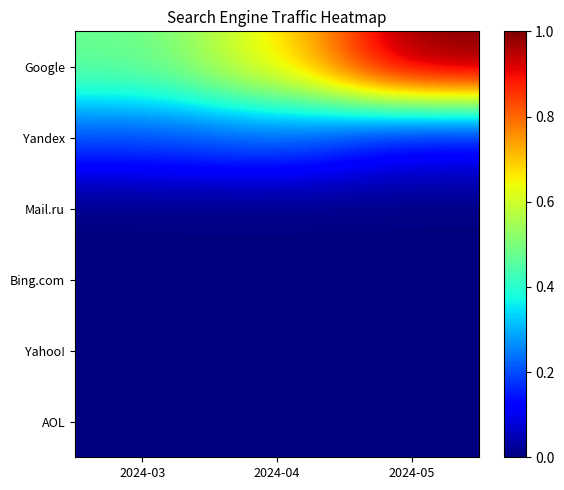

Reading right to left, what are all the values shown in this chart?

Google: 2024-05=1.0	2024-04=0.7	2024-03=0.5
Yandex: 2024-05=0.1	2024-04=0.2	2024-03=0.2
Mail.ru: 2024-05=0.0	2024-04=0.0	2024-03=0.0
Bing.com: 2024-05=0.0	2024-04=0.0	2024-03=0.0
Yahoo!: 2024-05=0.0	2024-04=0.0	2024-03=0.0
AOL: 2024-05=0.0	2024-04=0.0	2024-03=0.0